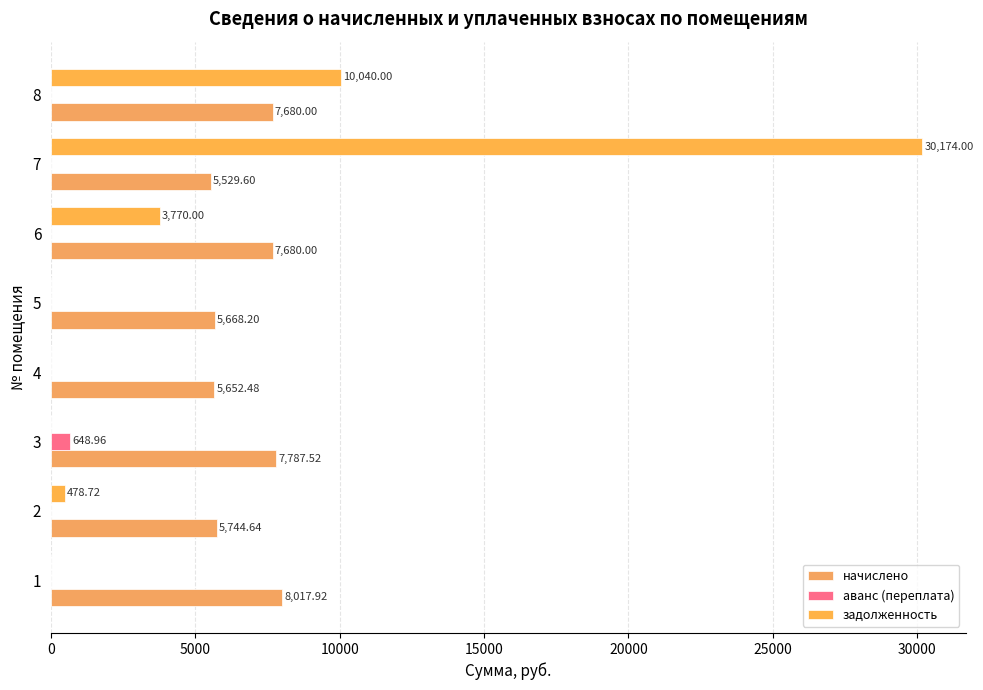

What is the maximum value for начислено?

8017.9